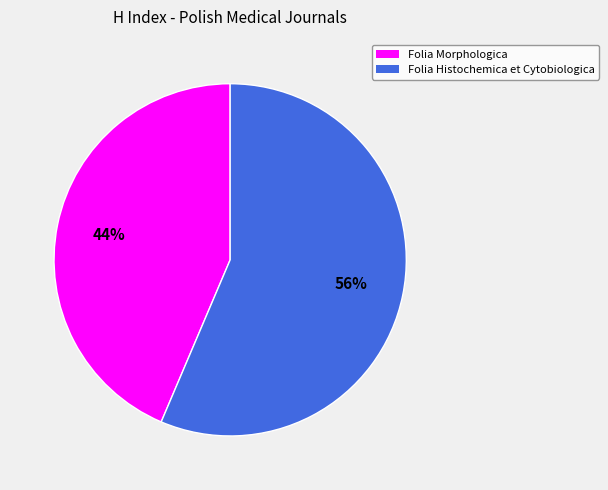

What percentage is the Folia Morphologica slice, to the nearest percent?

44%